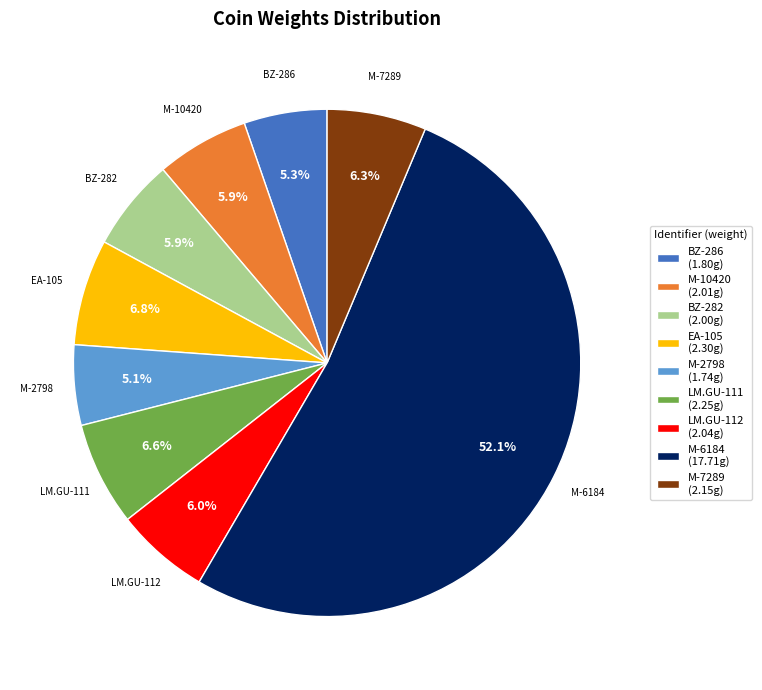

Count the number of slices in the pie.

9